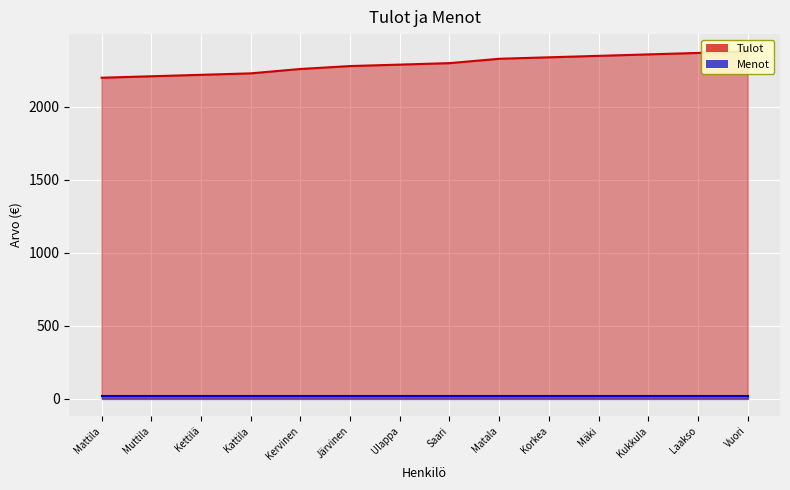

Where does the data first go above 2300?

Matala